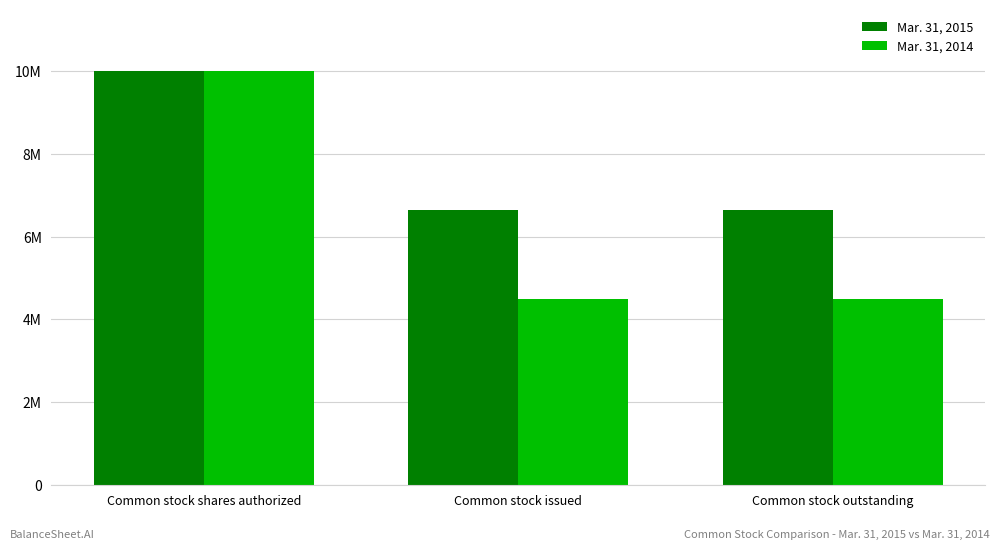

What are all the series names shown in the legend?

Mar. 31, 2015, Mar. 31, 2014